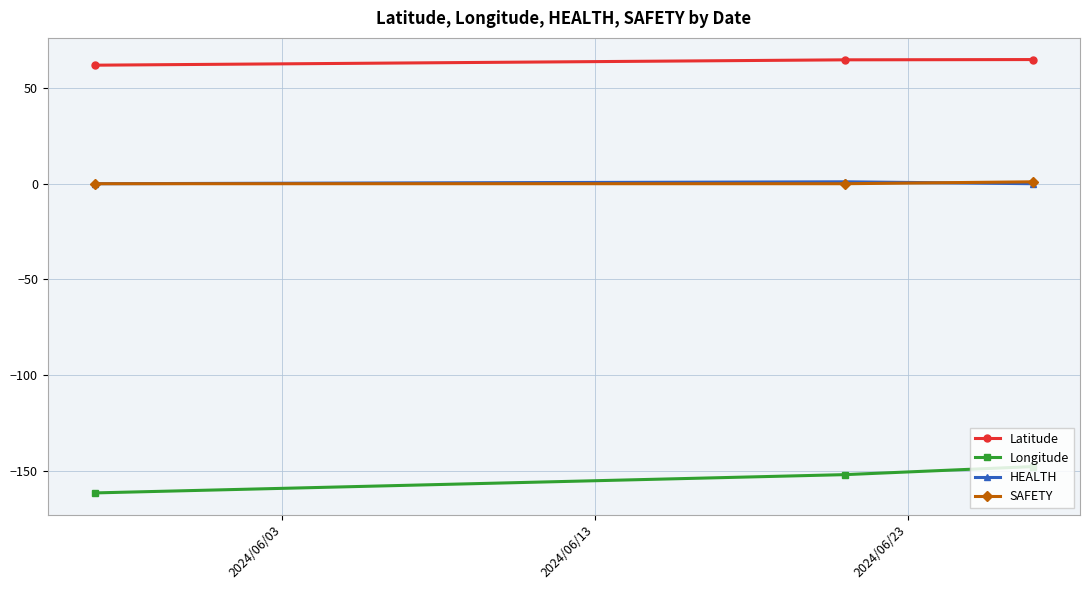

What is the maximum value for Latitude?

64.8